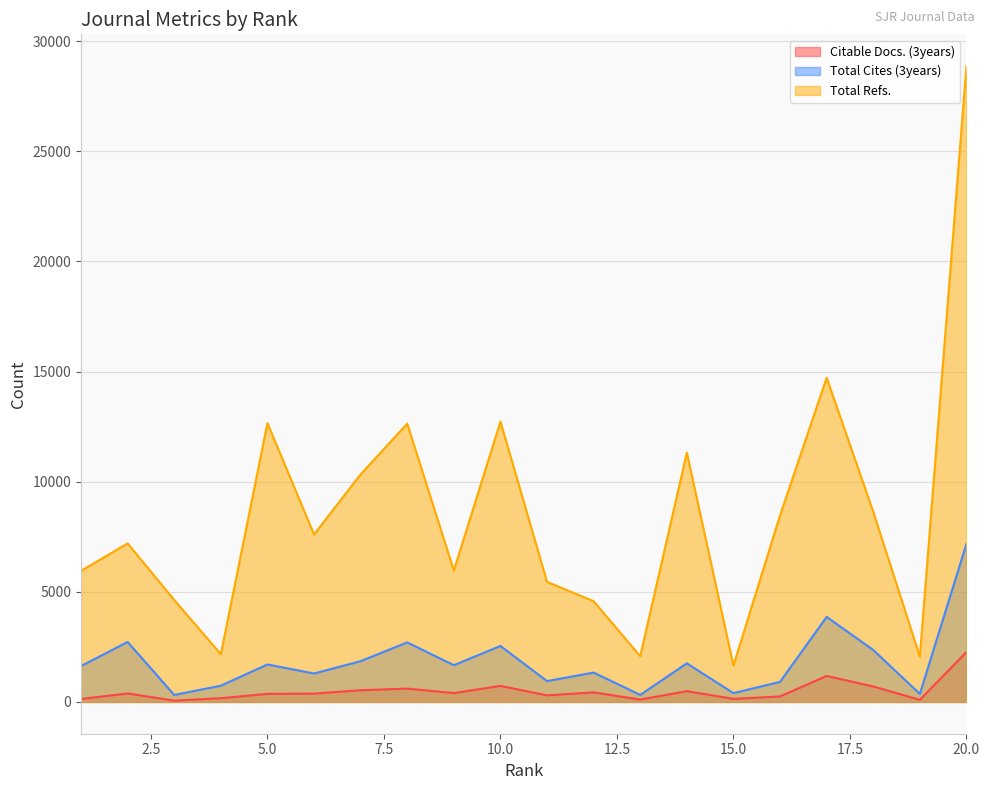

At 12, list the series in order from largest to smallest.

Total Refs., Total Cites (3years), Citable Docs. (3years)